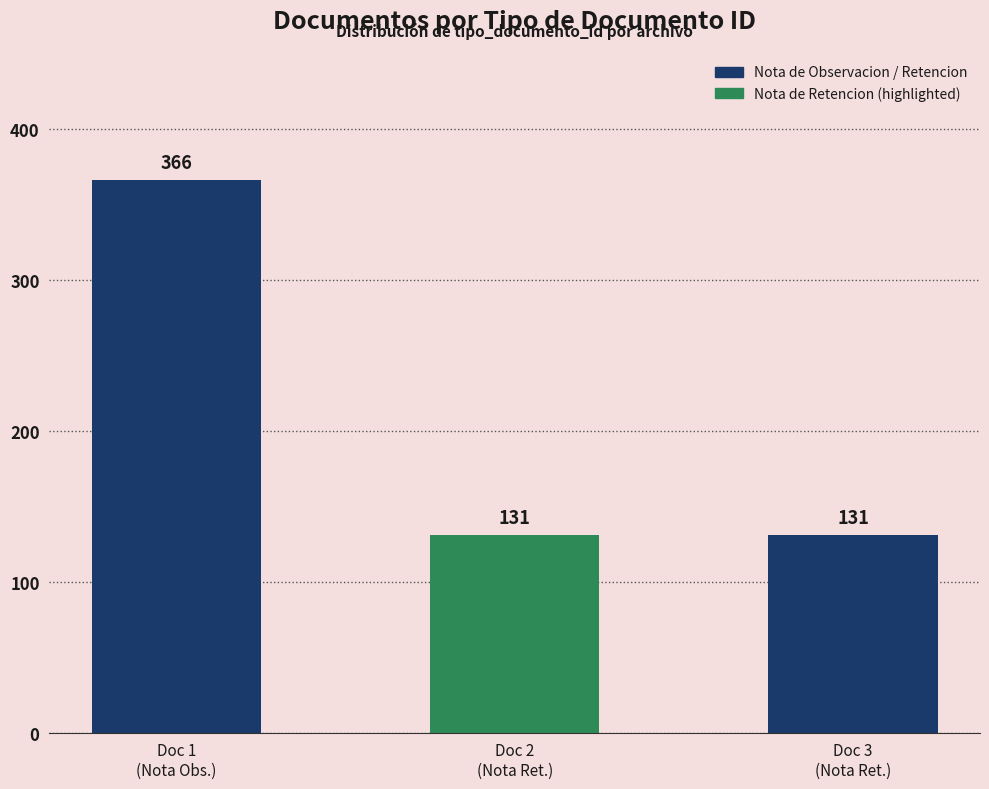

What is the sum of the values at Doc 3
(Nota Ret.) and Doc 2
(Nota Ret.)?

262